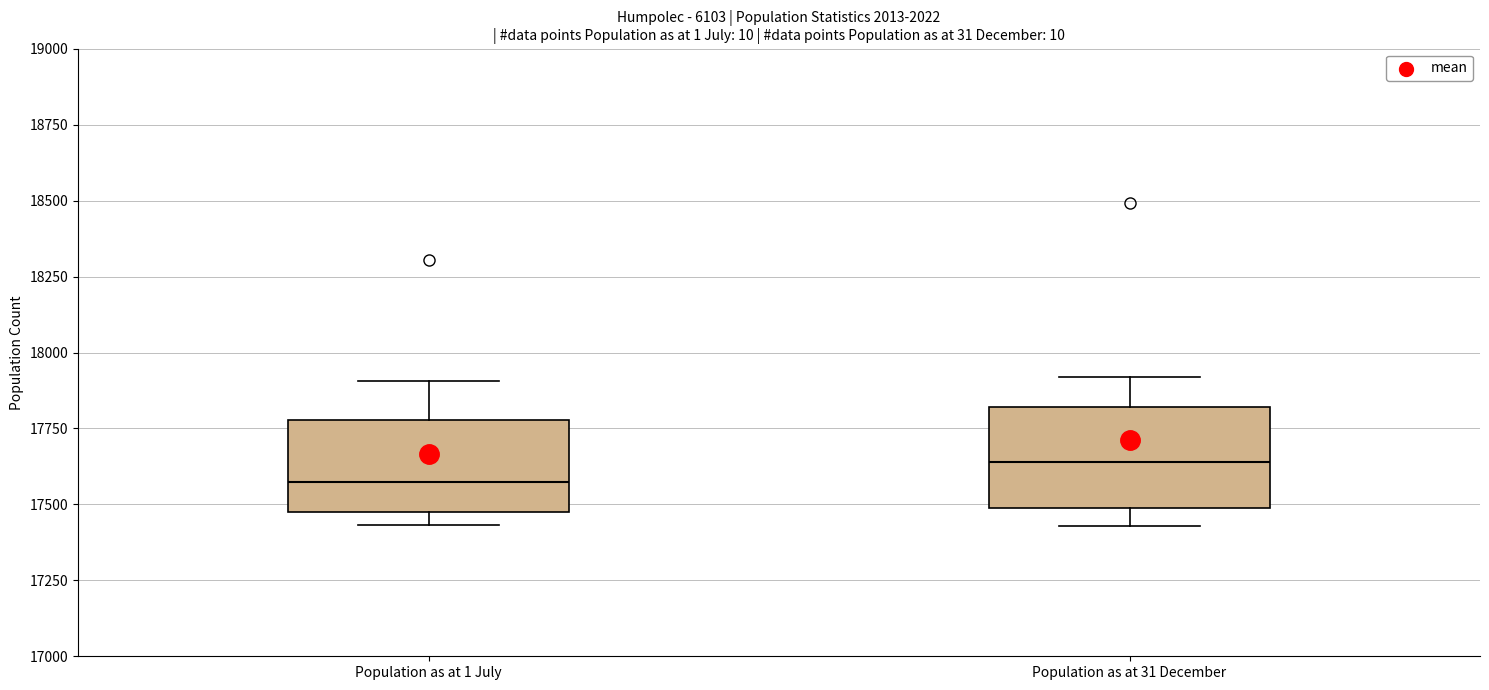

Where is the lower edge of the box for Population as at 1 July on the y-axis? The values are not printed on the chart, so give them approximately, as read against the axis.

17450